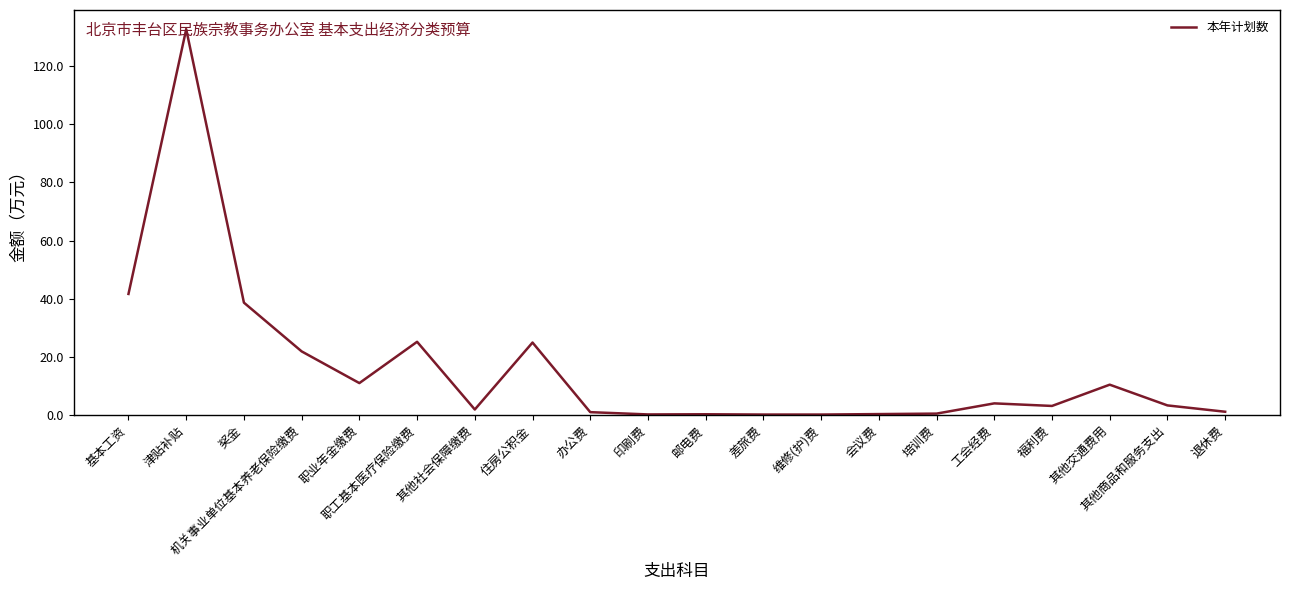

The value at 基本工资 is 41.6. True or false?

True